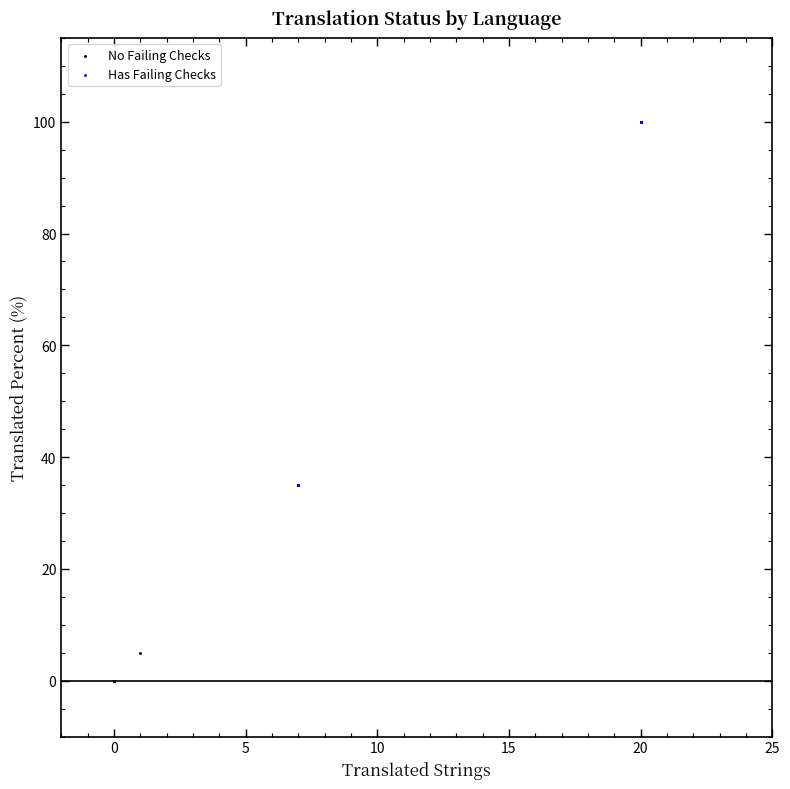

Which series has the widest spread of Y values?

No Failing Checks